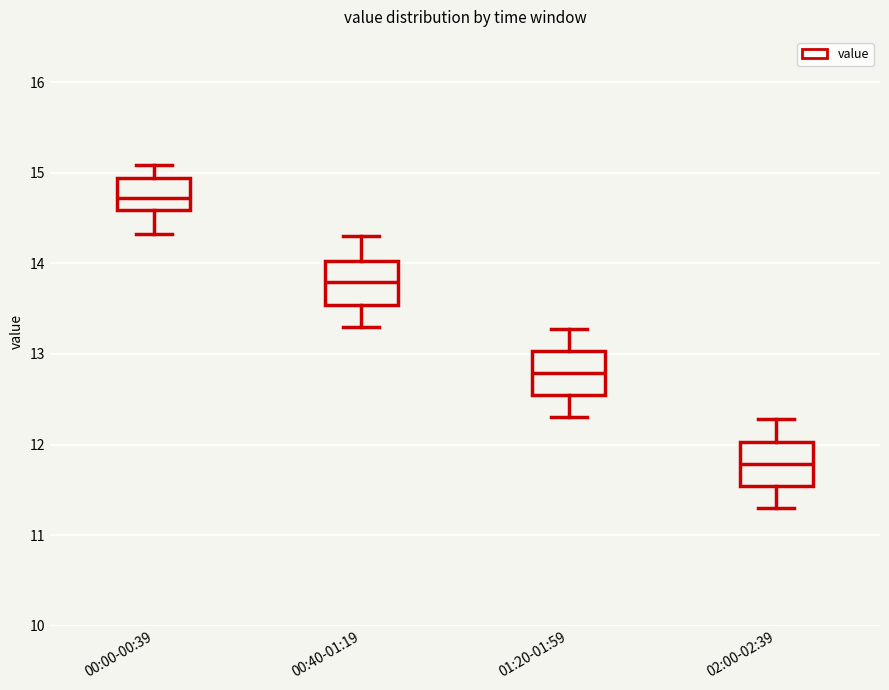

Reading left to right, read every box against the y-axis: the position of its median line, the range the box covers, and the ends of its whiskers. The values are not printed on the chart, so give them approximately, as read against the axis.

00:00-00:39: median 14.7, box 14.6 to 14.9, whiskers 14.3 to 15.1
00:40-01:19: median 13.8, box 13.5 to 14.0, whiskers 13.3 to 14.3
01:20-01:59: median 12.8, box 12.5 to 13.0, whiskers 12.3 to 13.3
02:00-02:39: median 11.8, box 11.5 to 12.0, whiskers 11.3 to 12.3